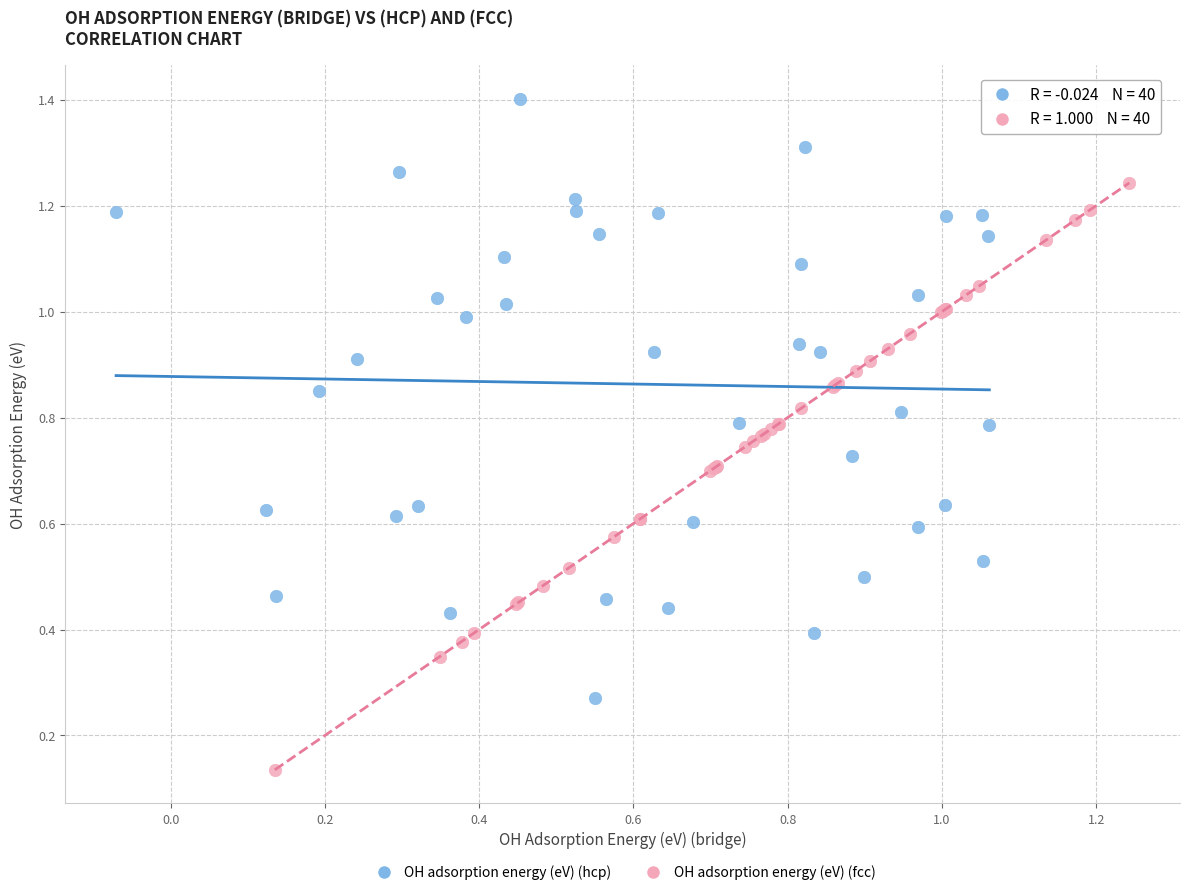

Which series reaches the minimum Y coordinate?

OH adsorption energy (eV) (fcc)